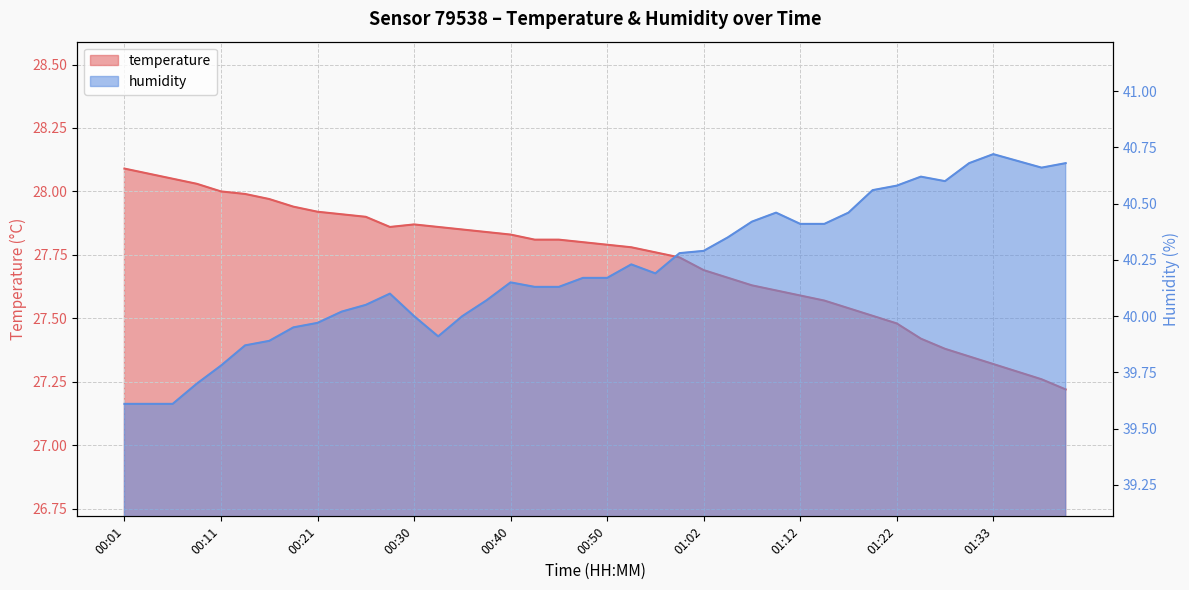

Between 00:04 and 00:30, which is larger?

00:04